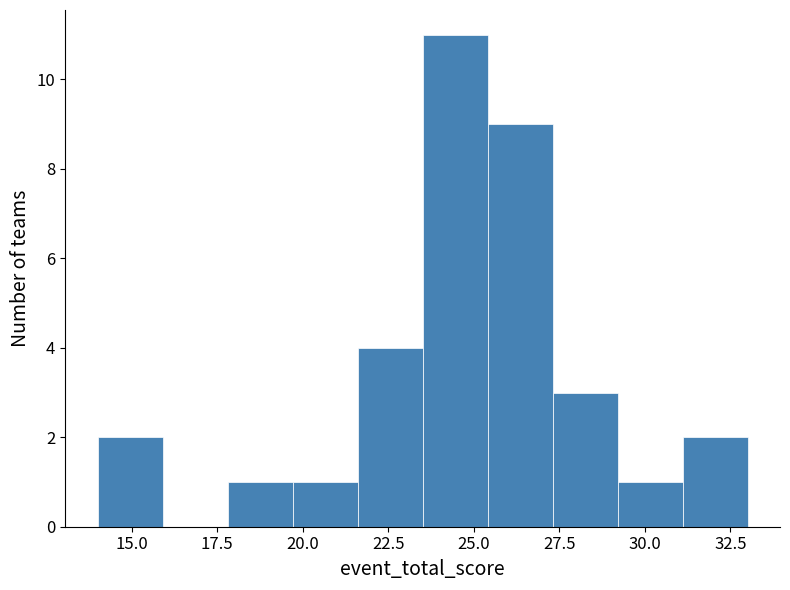

Read against the x-axis, roughly where is the centre of the tallest bar?

24.5